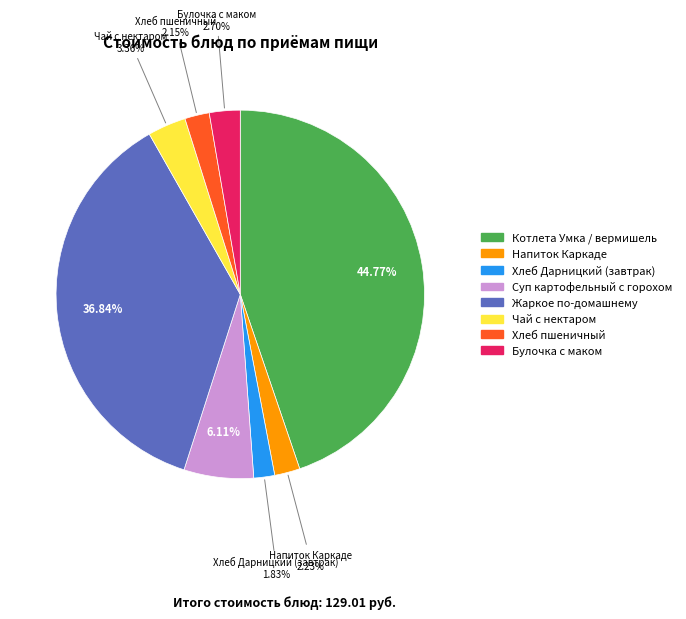

What percentage is NOT represented by Хлеб пшеничный?

97.8%